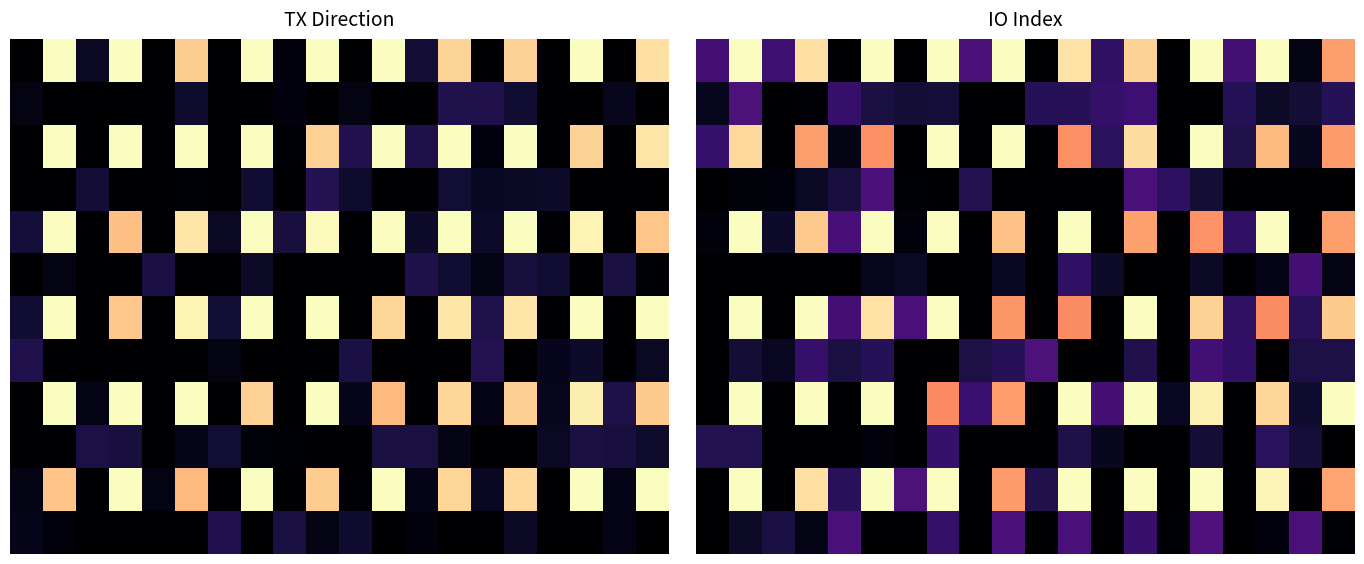

Between 13 and 5, which is larger?

5